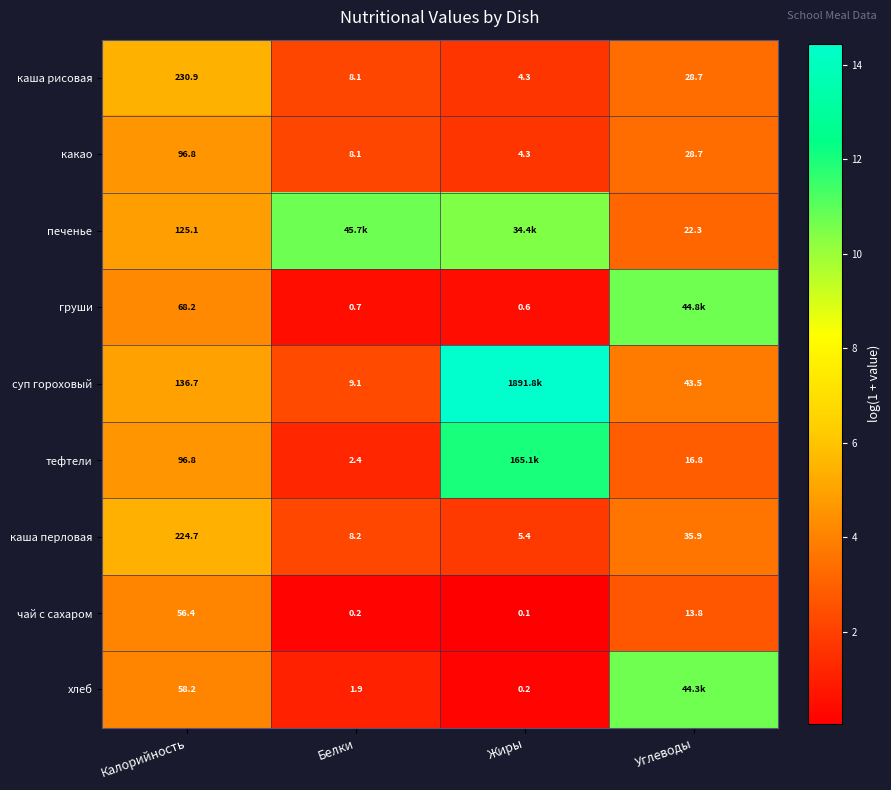

Where is чай с сахаром nearest to the value 28?

Углеводы